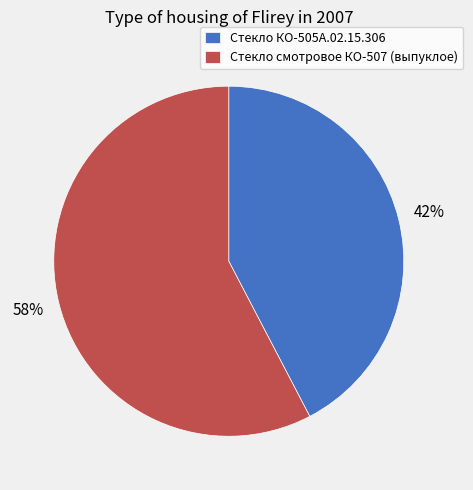

True or false: Стекло смотровое КО-507 (выпуклое) accounts for 58% of the total.

True